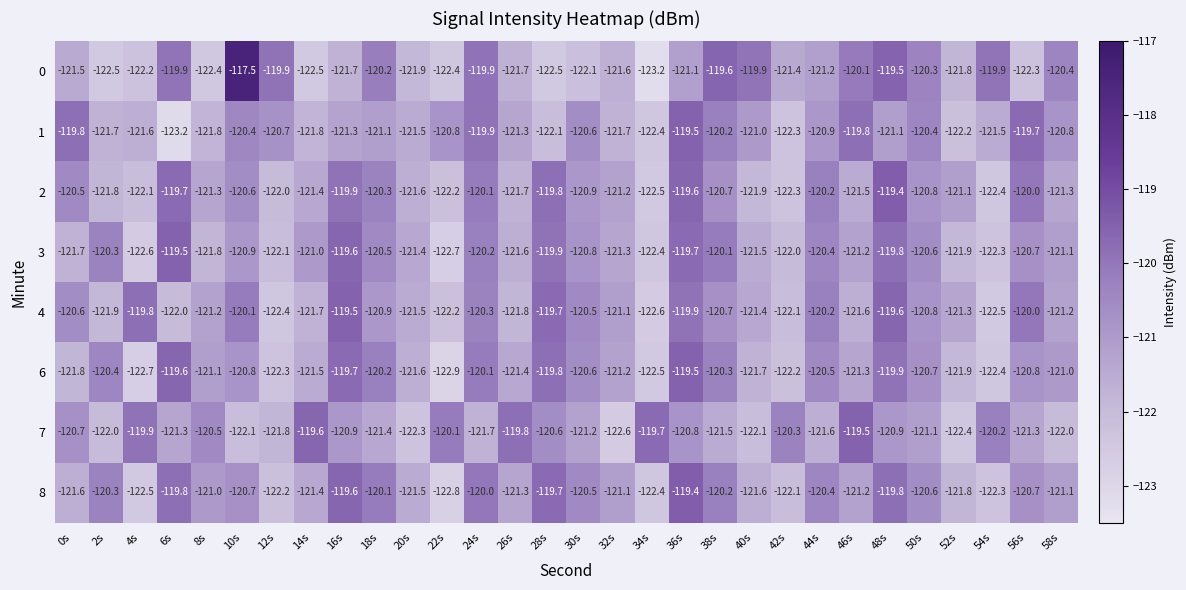

Which series changed the most between 16s and 46s?

4